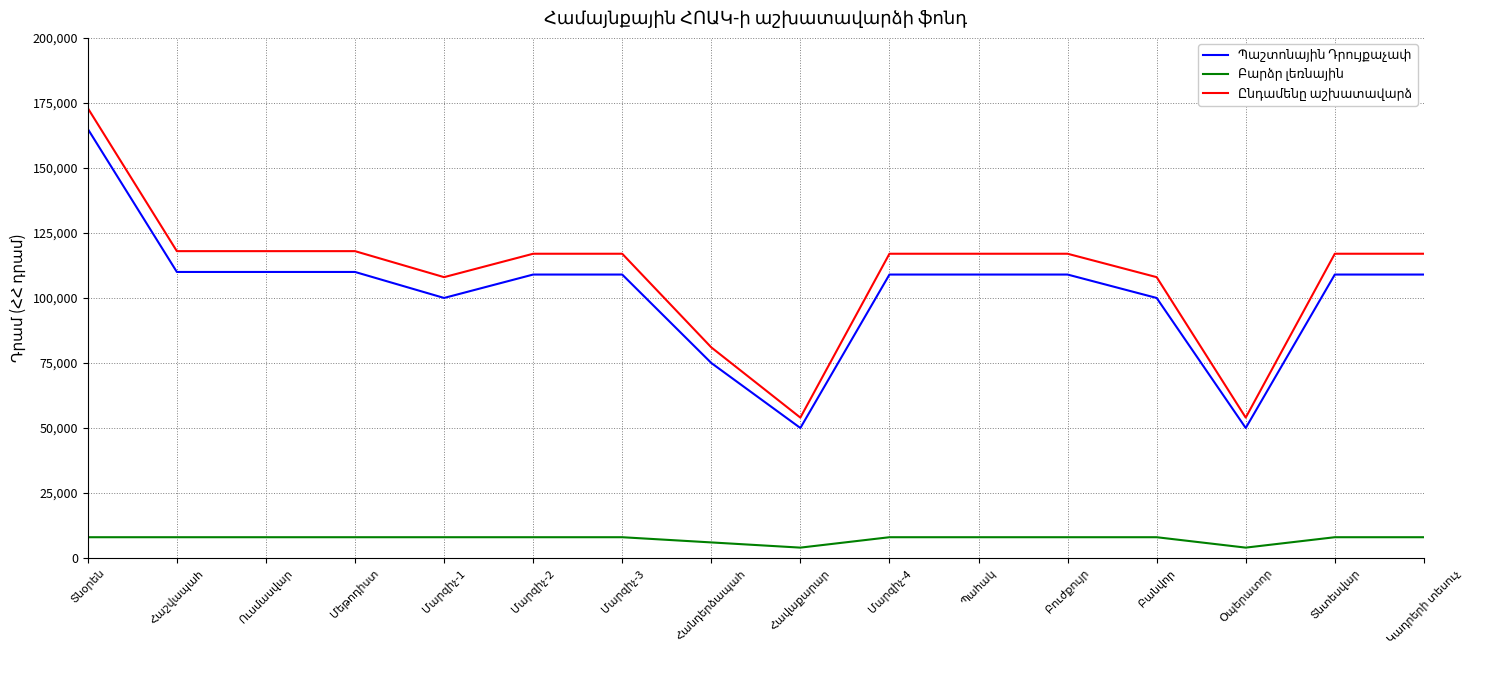

The value of Բարձր լեռնային at Բանվոր is 8000. True or false?

True